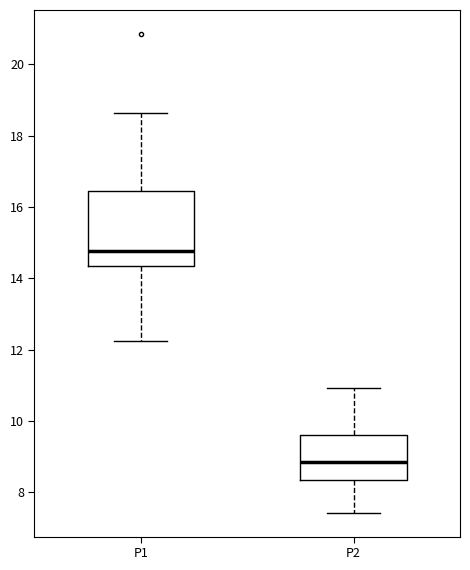

Where does the upper whisker of the box for P1 end on the y-axis? The values are not printed on the chart, so give them approximately, as read against the axis.

18.6